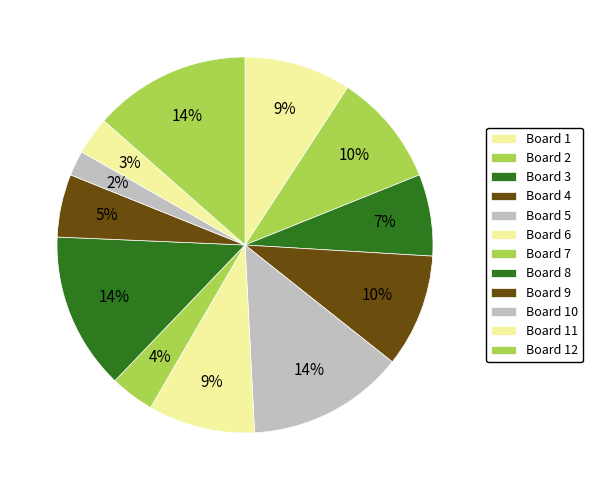

Rank the categories by value from highest to lowest.

Board 5, Board 8, Board 12, Board 2, Board 4, Board 1, Board 6, Board 3, Board 9, Board 7, Board 11, Board 10